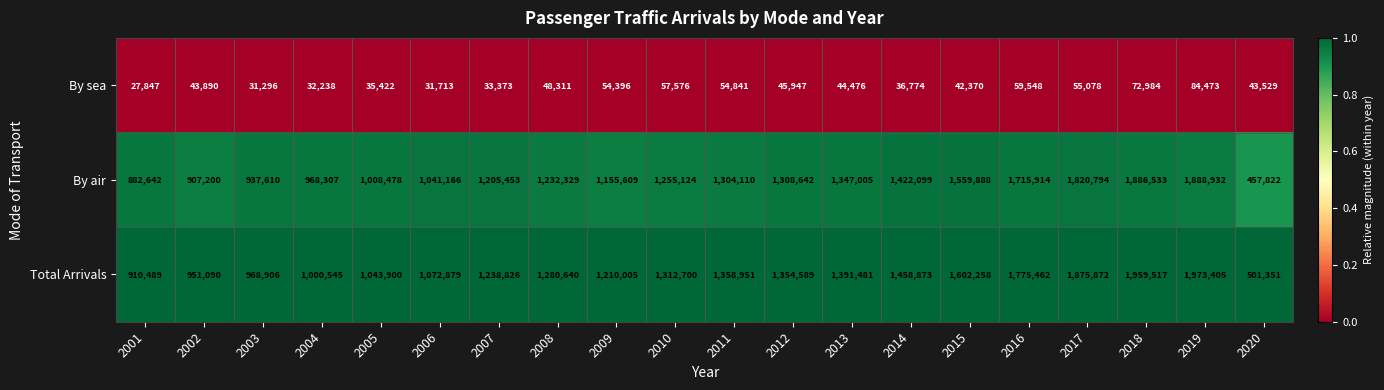

Which series has the largest range (max minus min)?

Total Arrivals